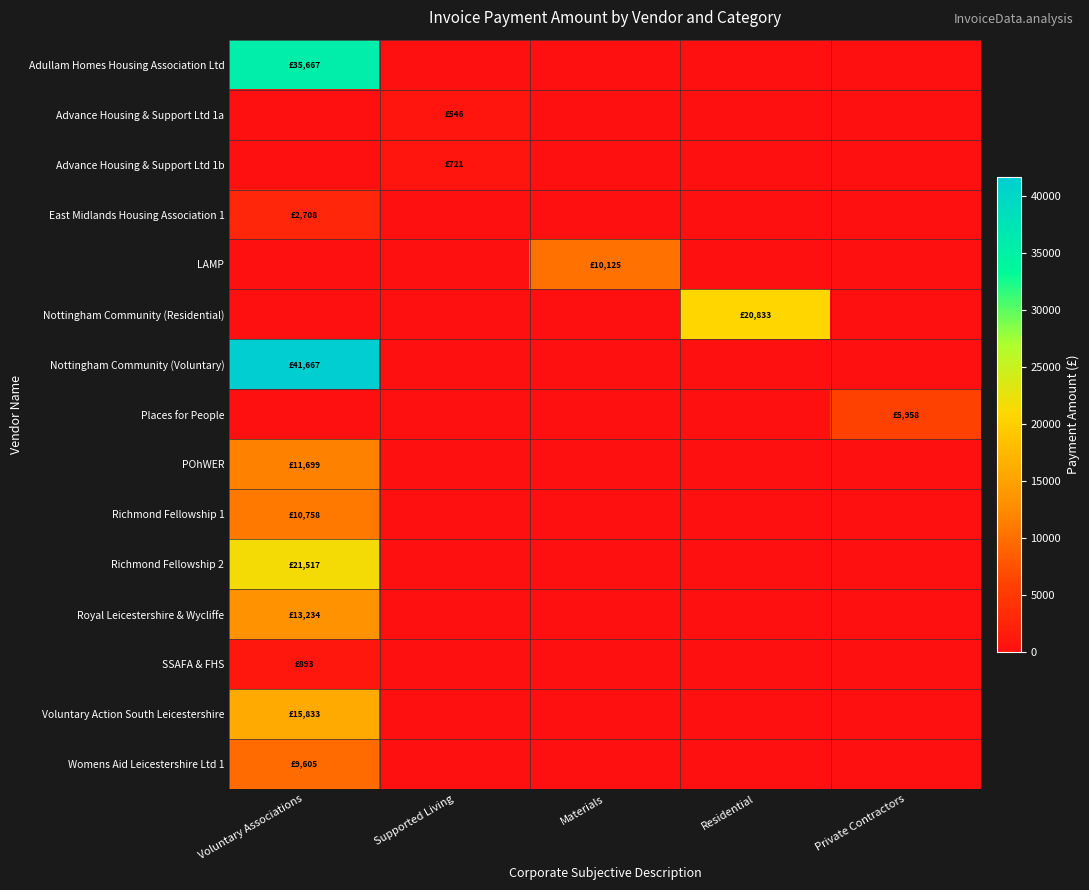

Which series has the largest total across all categories?

Nottingham Community (Voluntary)